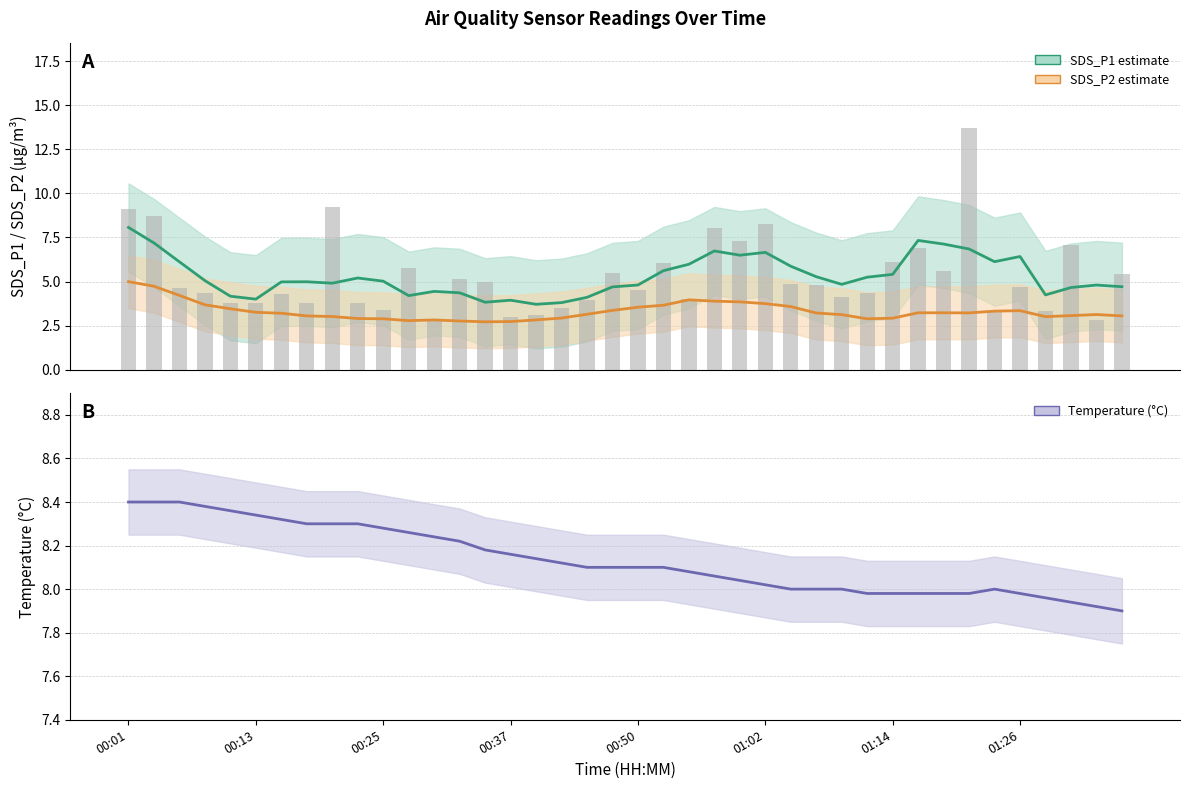

At how many categories does at least one series exceed 6?

40